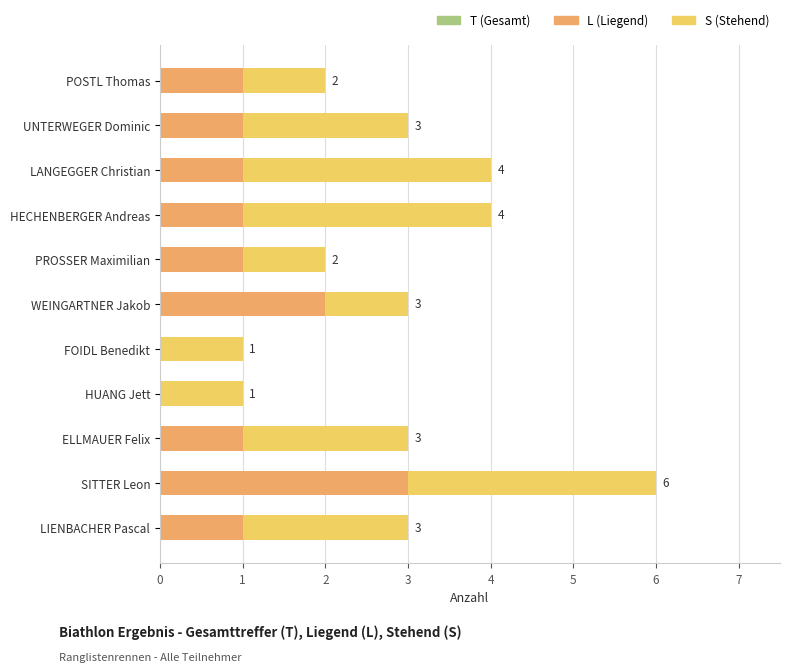

What is the total value across all series at LIENBACHER Pascal?

6